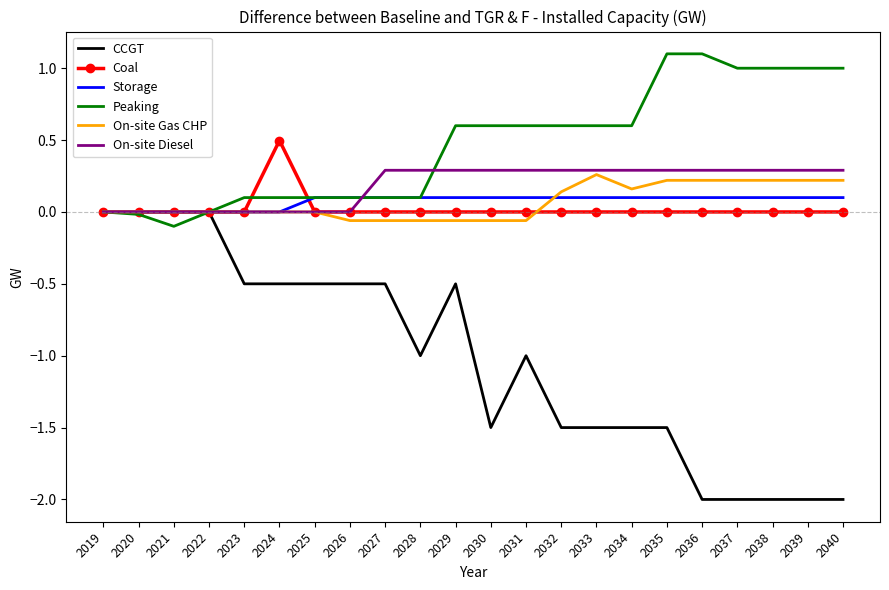

What is the smallest value displayed?

-2.0